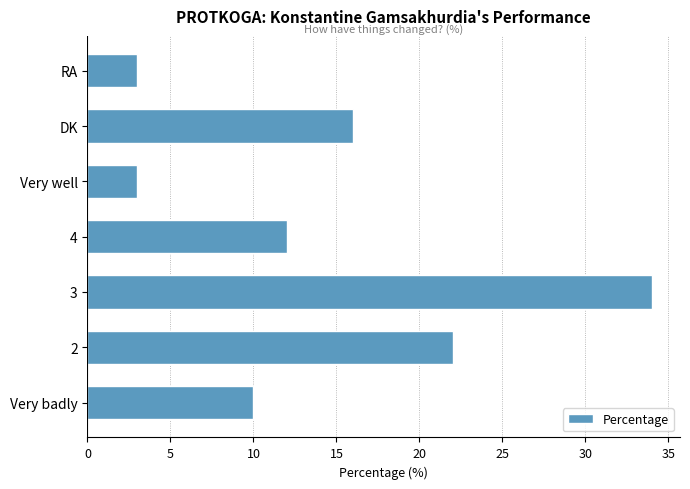

Reading bottom to top, what are all the values shown in this chart?

10	22	34	12	3	16	3